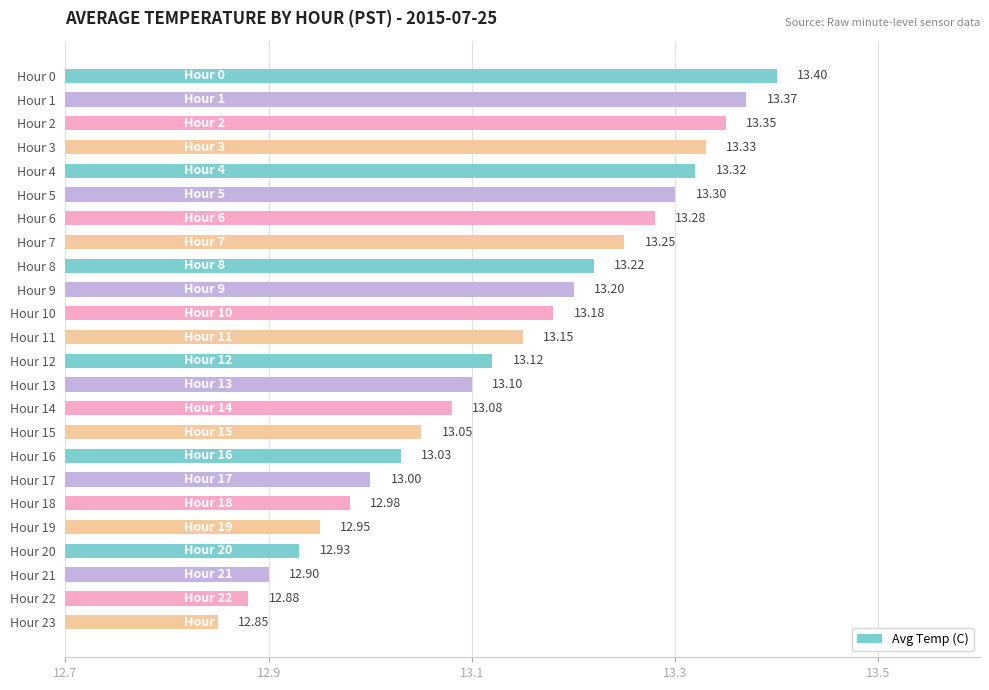

At which category does the chart reach its peak across all series?

Hour 0